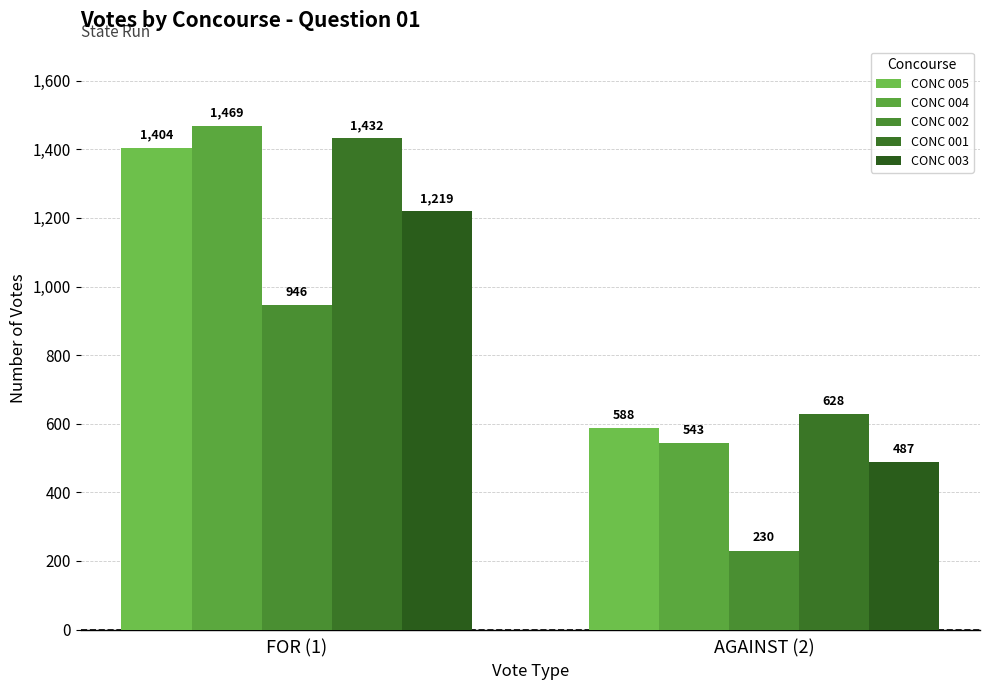

What is the label of the 1st bar from the right?

AGAINST (2)